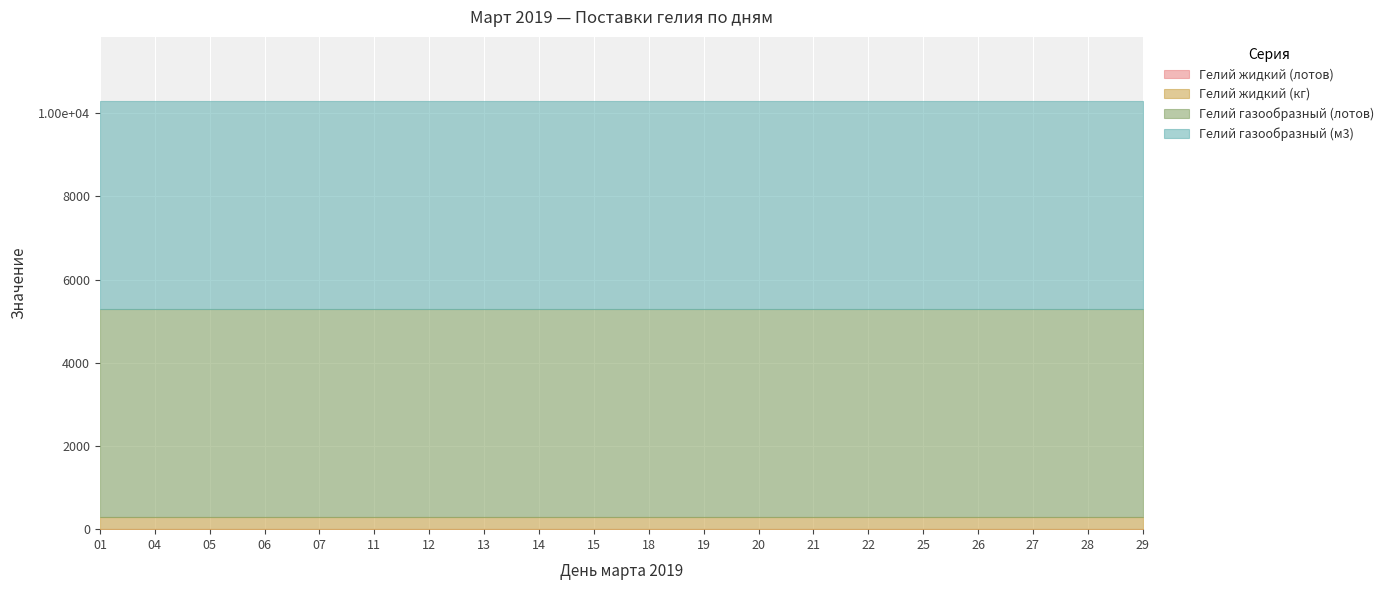

What is the spread (max minus min) of values at 21?

4991